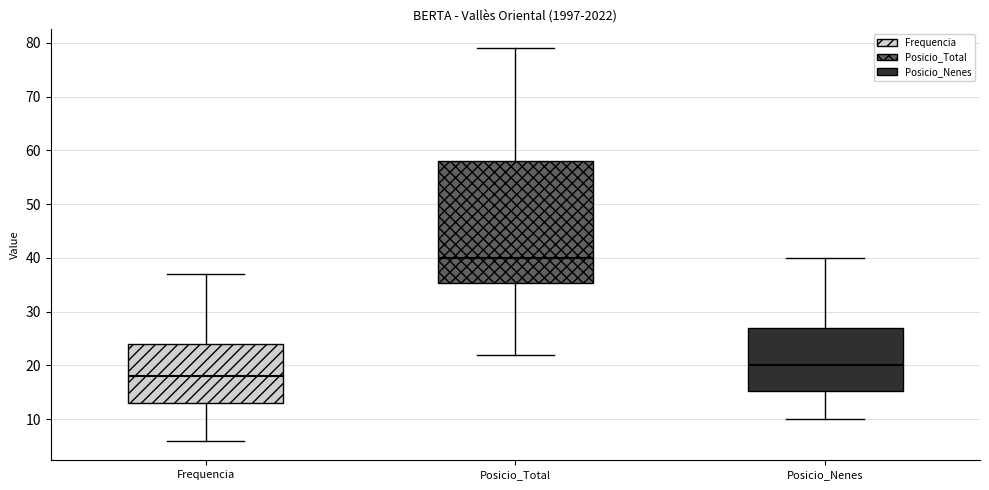

Which box's median line is the highest?

Posicio_Total